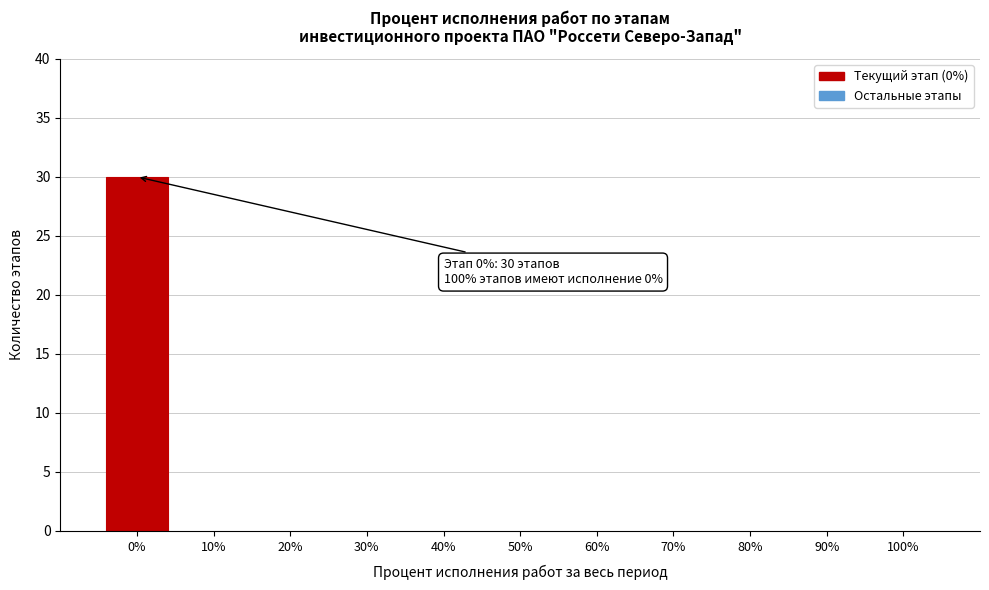

Over which range of the x-axis is the bar tallest?

-5 to 5